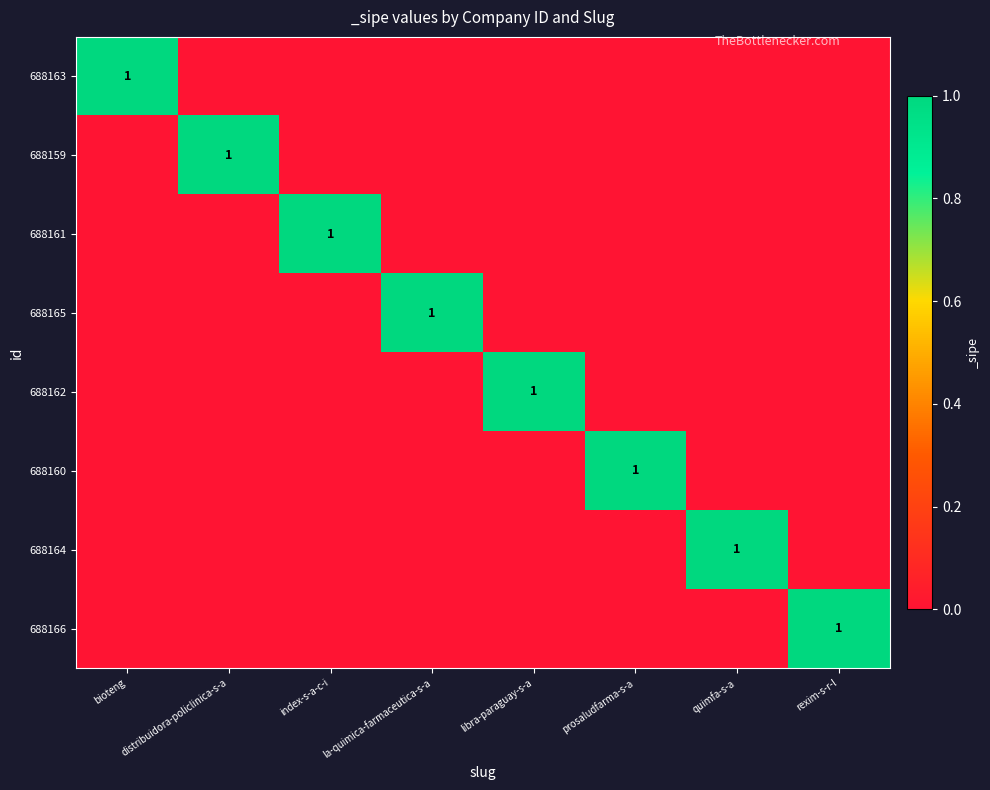

Is it true that 688166 equals 2 at rexim-s-r-l?

False